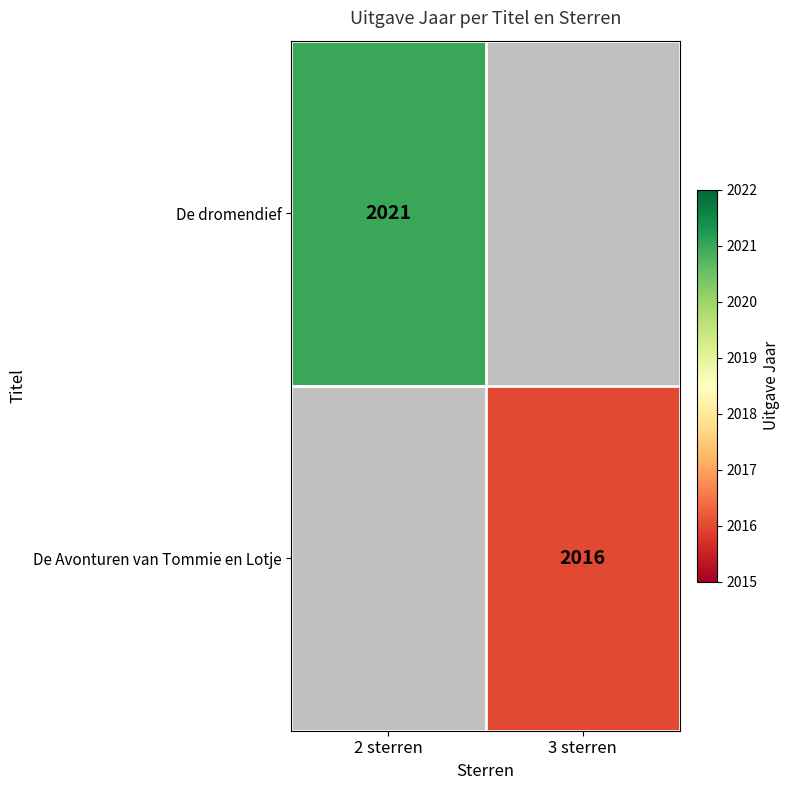

True or false: De dromendief has a value of 680.4 at 2 sterren.

False